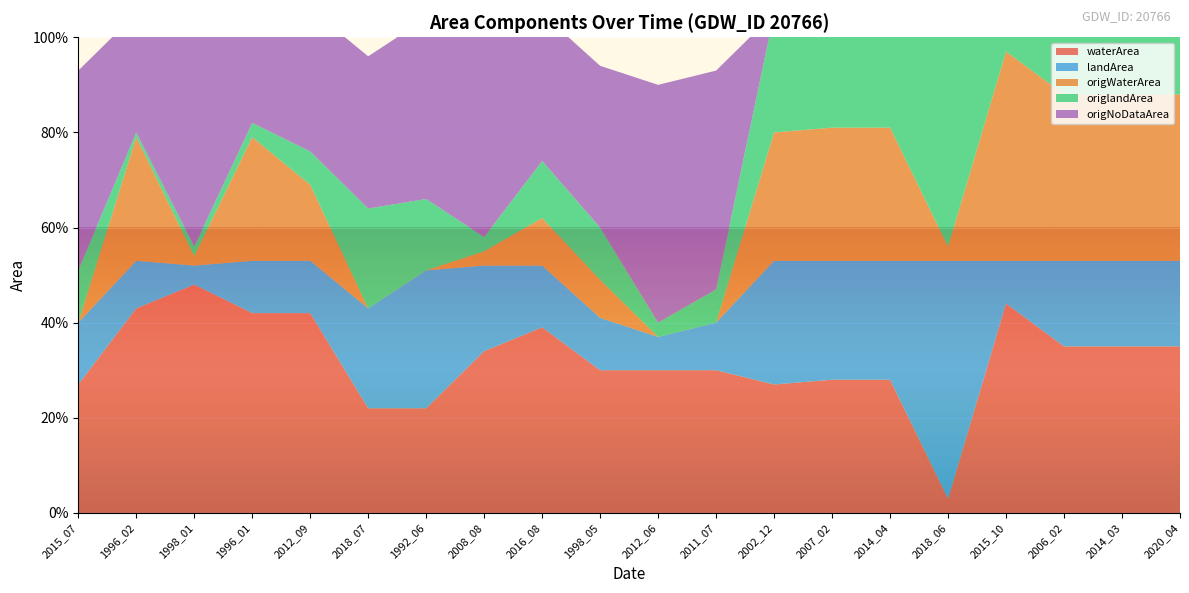

Reading left to right, list all the values displayed in this chart.

waterArea: 2015_07=0.3	1996_02=0.4	1998_01=0.5	1996_01=0.4	2012_09=0.4	2018_07=0.2	1992_06=0.2	2008_08=0.3	2016_08=0.4	1998_05=0.3	2012_06=0.3	2011_07=0.3	2002_12=0.3	2007_02=0.3	2014_04=0.3	2018_06=0.0	2015_10=0.4	2006_02=0.3	2014_03=0.3	2020_04=0.3
landArea: 2015_07=0.1	1996_02=0.1	1998_01=0.0	1996_01=0.1	2012_09=0.1	2018_07=0.2	1992_06=0.3	2008_08=0.2	2016_08=0.1	1998_05=0.1	2012_06=0.1	2011_07=0.1	2002_12=0.3	2007_02=0.2	2014_04=0.2	2018_06=0.5	2015_10=0.1	2006_02=0.2	2014_03=0.2	2020_04=0.2
origWaterArea: 2015_07=0.0	1996_02=0.3	1998_01=0.0	1996_01=0.3	2012_09=0.2	2018_07=0.0	1992_06=0.0	2008_08=0.0	2016_08=0.1	1998_05=0.1	2012_06=0.0	2011_07=0.0	2002_12=0.3	2007_02=0.3	2014_04=0.3	2018_06=0.0	2015_10=0.4	2006_02=0.3	2014_03=0.3	2020_04=0.3
origlandArea: 2015_07=0.1	1996_02=0.0	1998_01=0.0	1996_01=0.0	2012_09=0.1	2018_07=0.2	1992_06=0.1	2008_08=0.0	2016_08=0.1	1998_05=0.1	2012_06=0.0	2011_07=0.1	2002_12=0.2	2007_02=0.2	2014_04=0.2	2018_06=0.5	2015_10=0.1	2006_02=0.2	2014_03=0.2	2020_04=0.2
origNoDataArea: 2015_07=0.4	1996_02=0.2	1998_01=0.5	1996_01=0.2	2012_09=0.3	2018_07=0.3	1992_06=0.4	2008_08=0.5	2016_08=0.3	1998_05=0.3	2012_06=0.5	2011_07=0.5	2002_12=0.0	2007_02=0.0	2014_04=0.0	2018_06=0.0	2015_10=0.0	2006_02=0.0	2014_03=0.0	2020_04=0.0